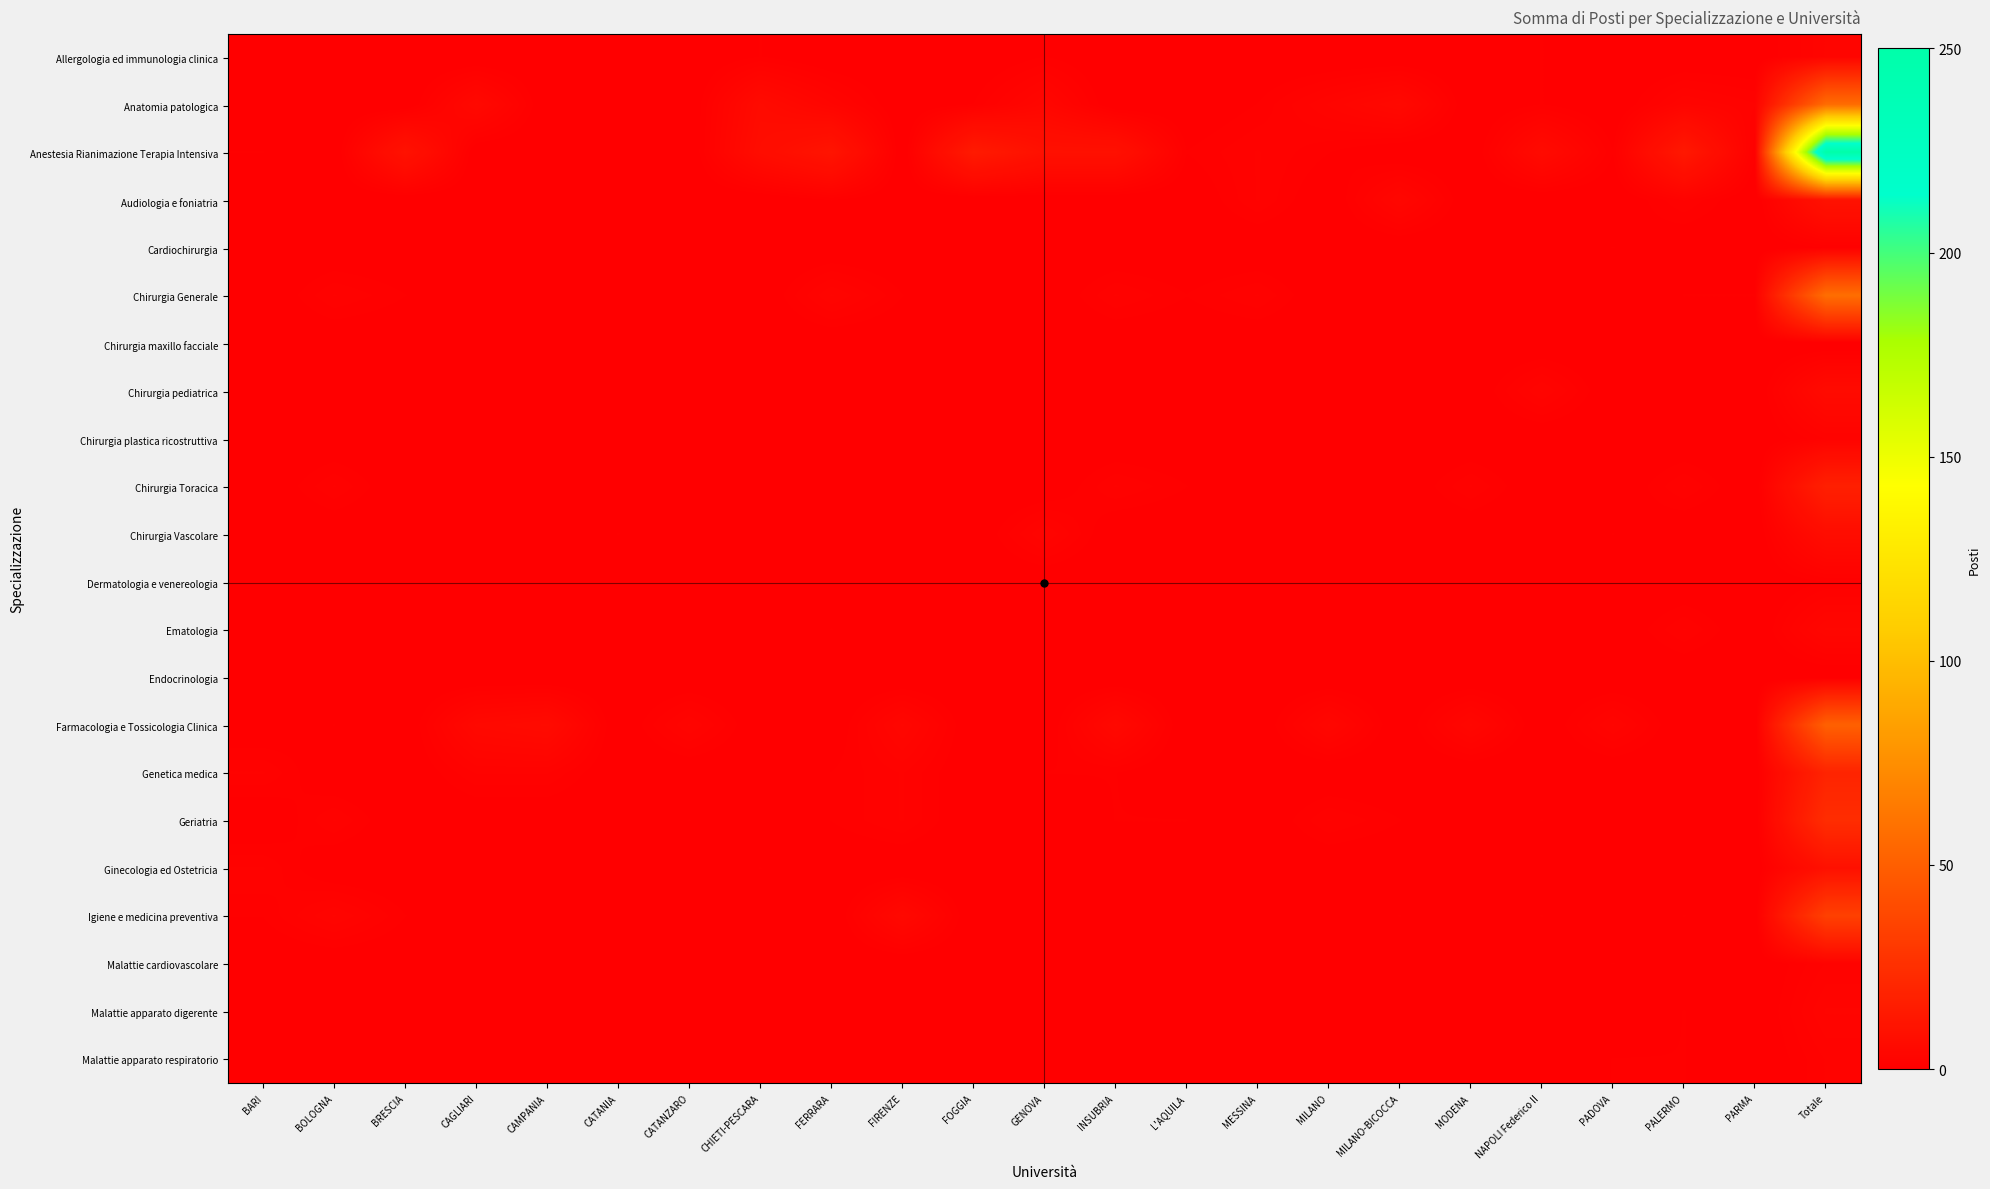

What is the total value across all series at PARMA?

4